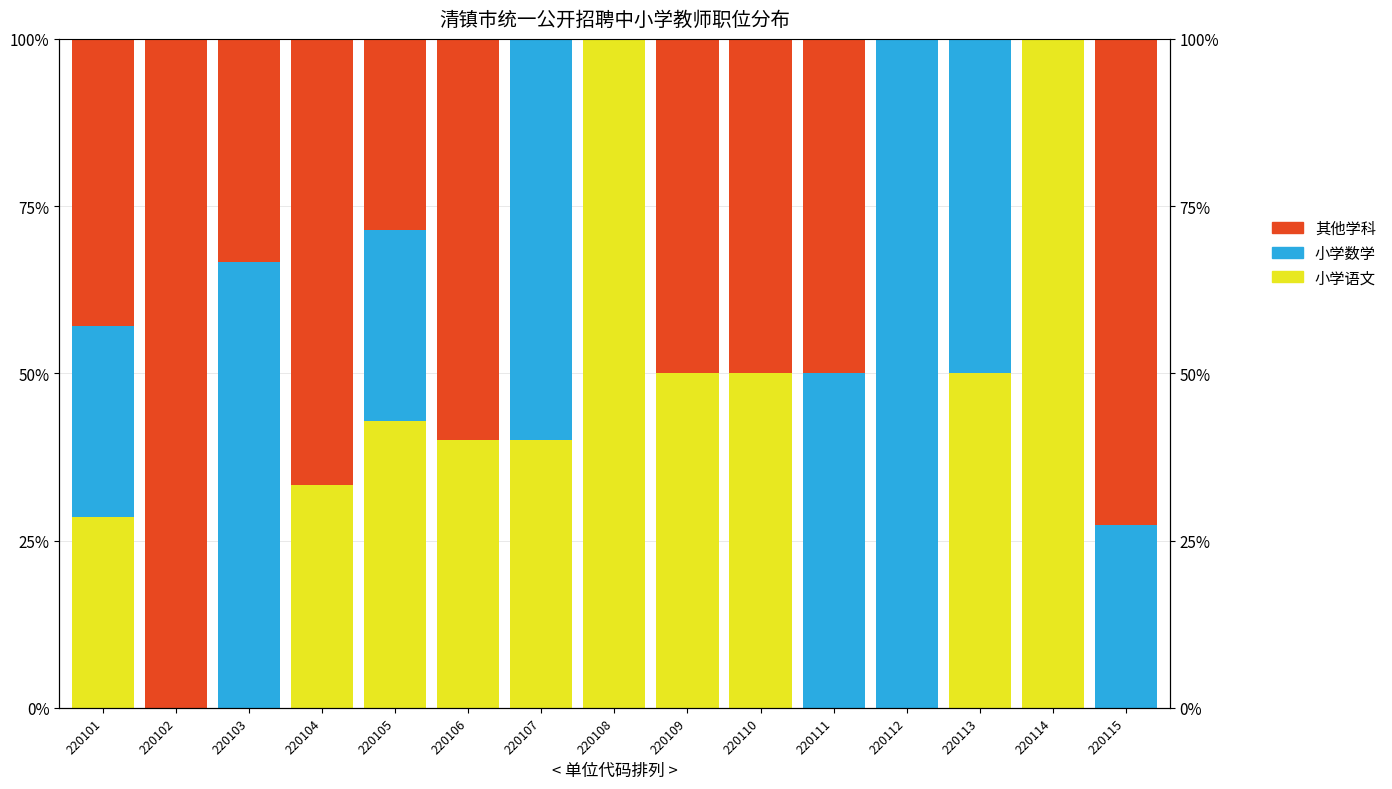

How many values in the 其他学科 series are below 42?

7